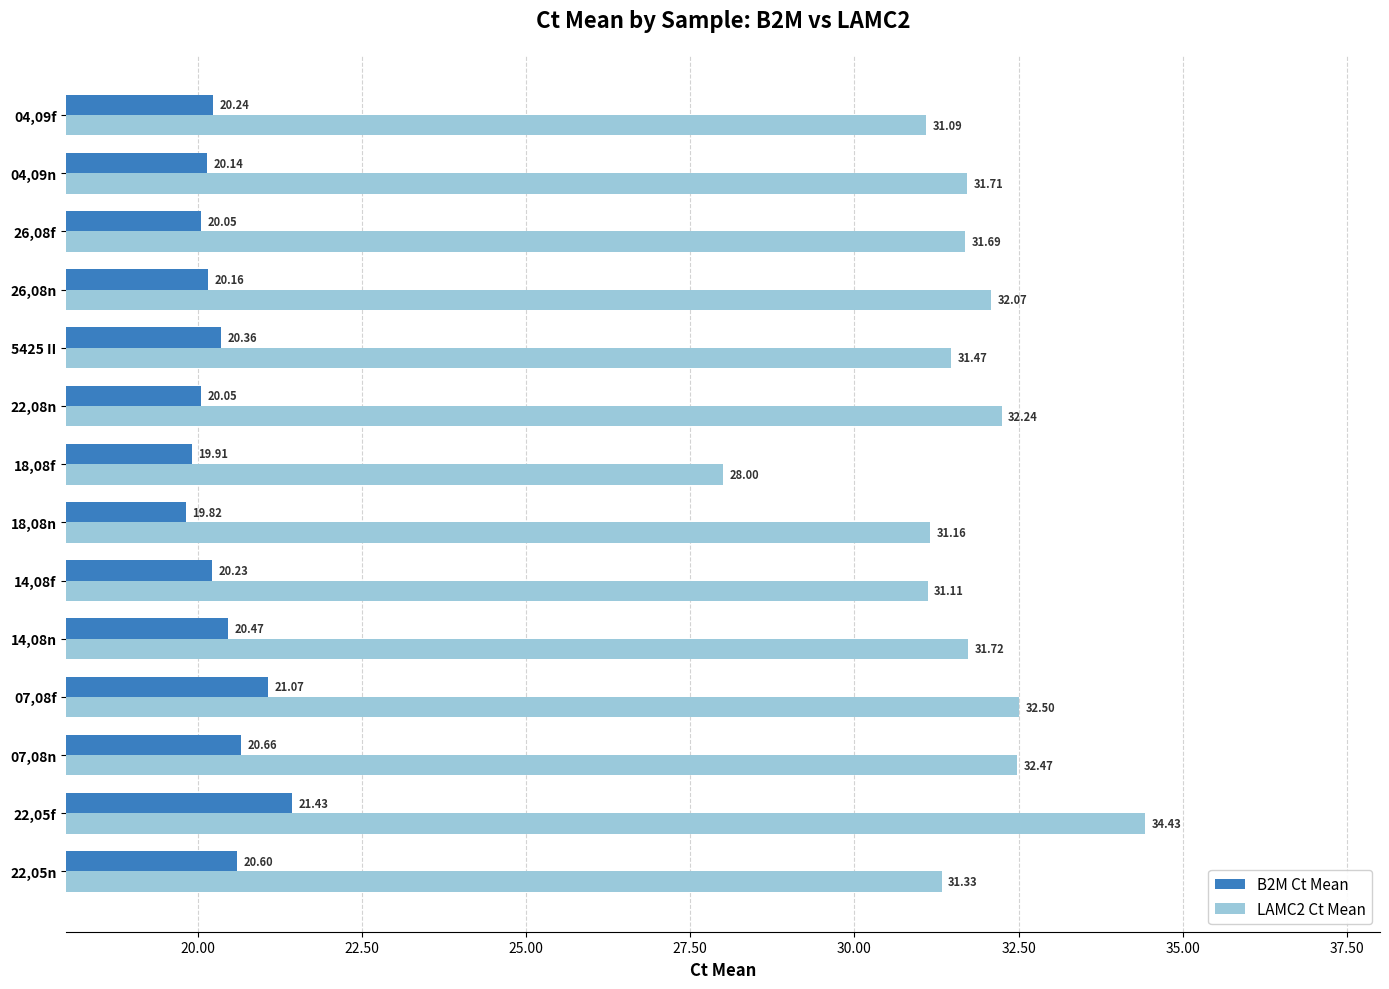

Rank the series by their maximum value, from lowest to highest.

B2M Ct Mean, LAMC2 Ct Mean